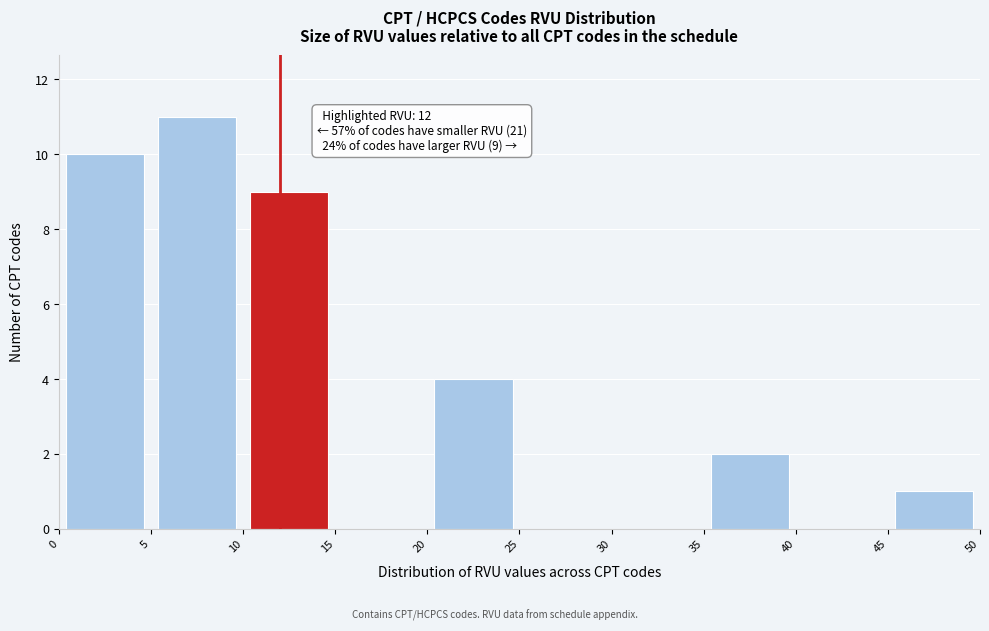

Over which range of the x-axis is the bar tallest?

5 to 10